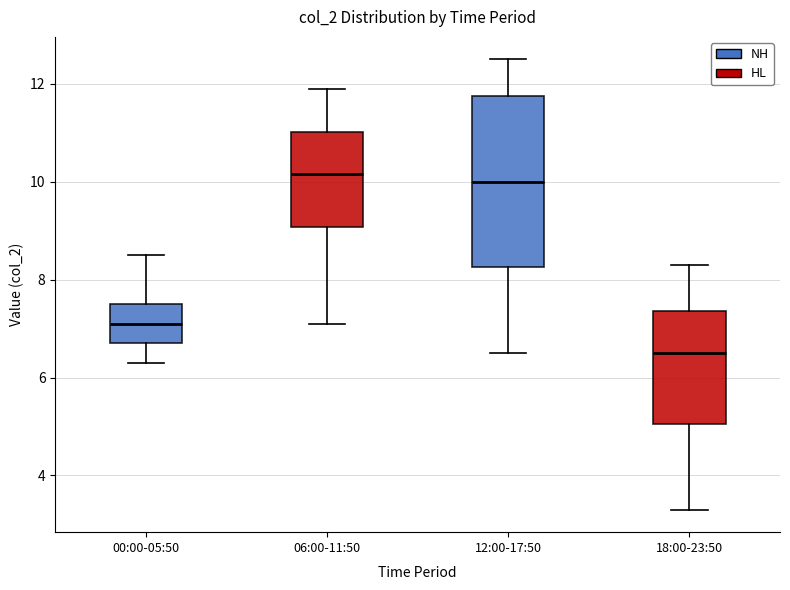

Which box is the tallest, from its lower edge to its upper edge?

12:00-17:50